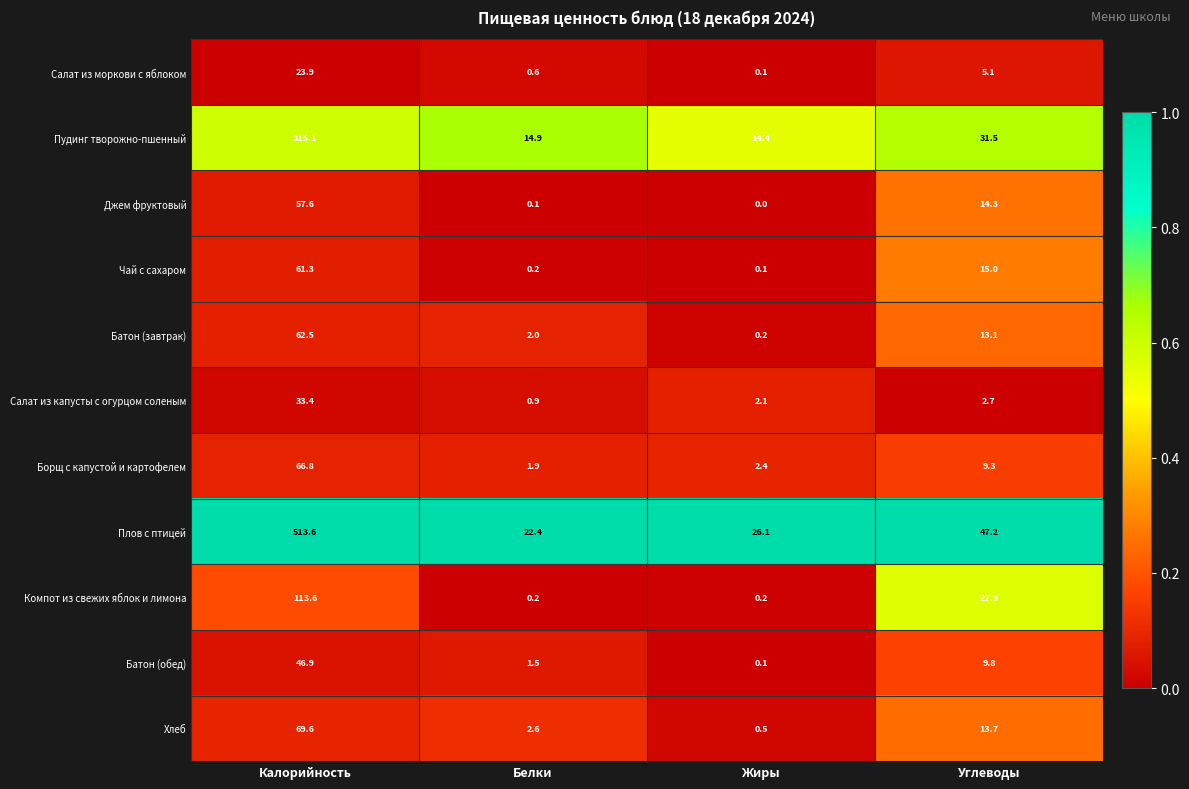

Is it true that Салат из моркови с яблоком equals 5.1 at Углеводы?

True